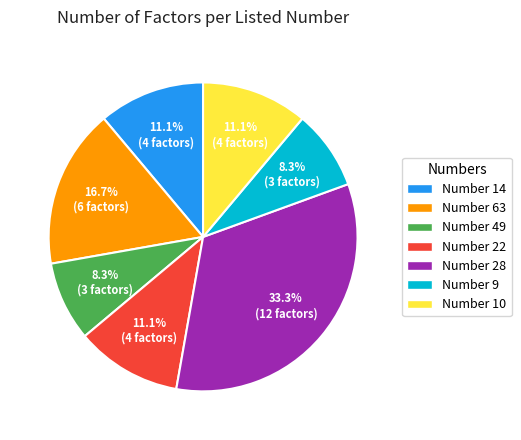

To the nearest percent, what is the average slice percentage?

14%